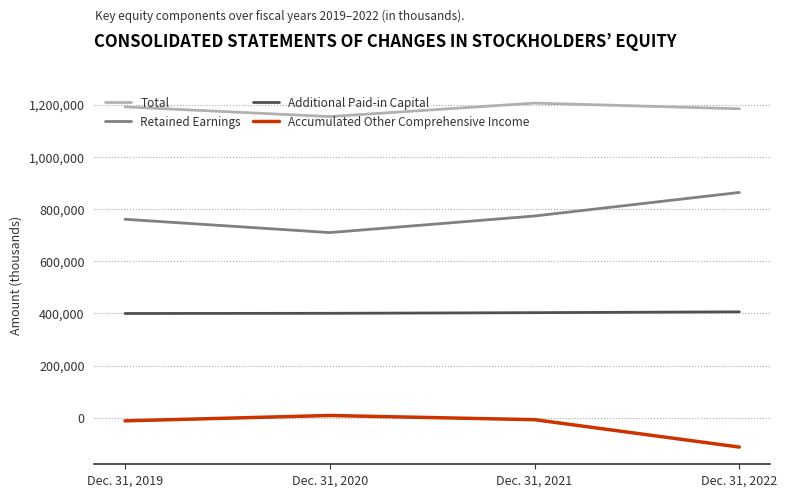

What is the difference between the maximum and second lowest values in the Total series?

21795